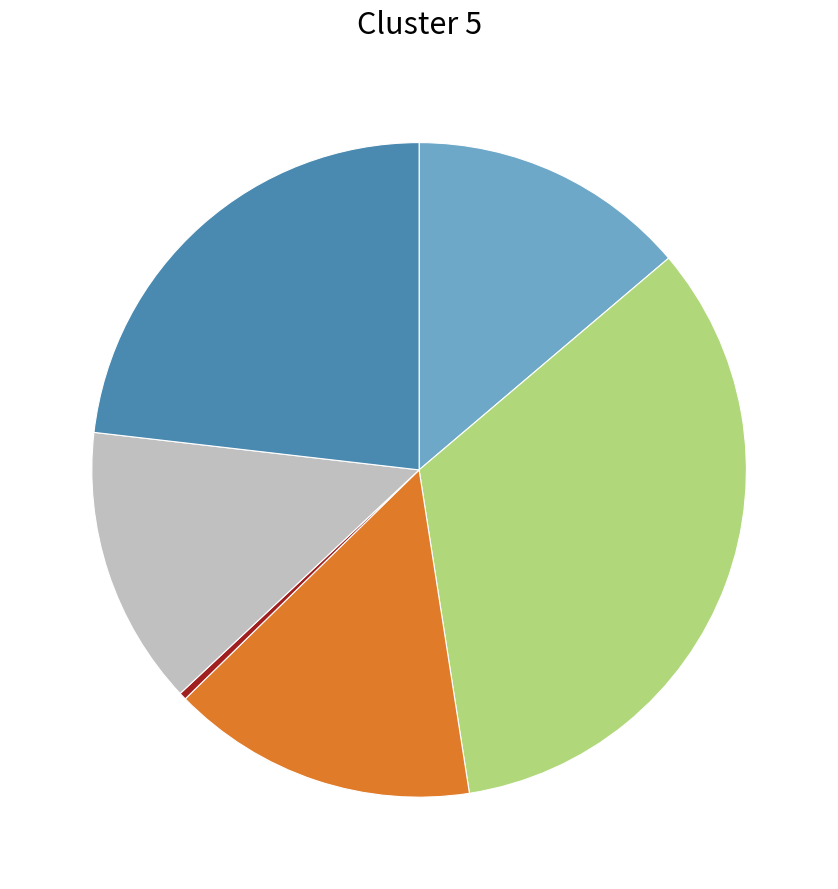

Is there any slice that represents more than half of the pie?

No